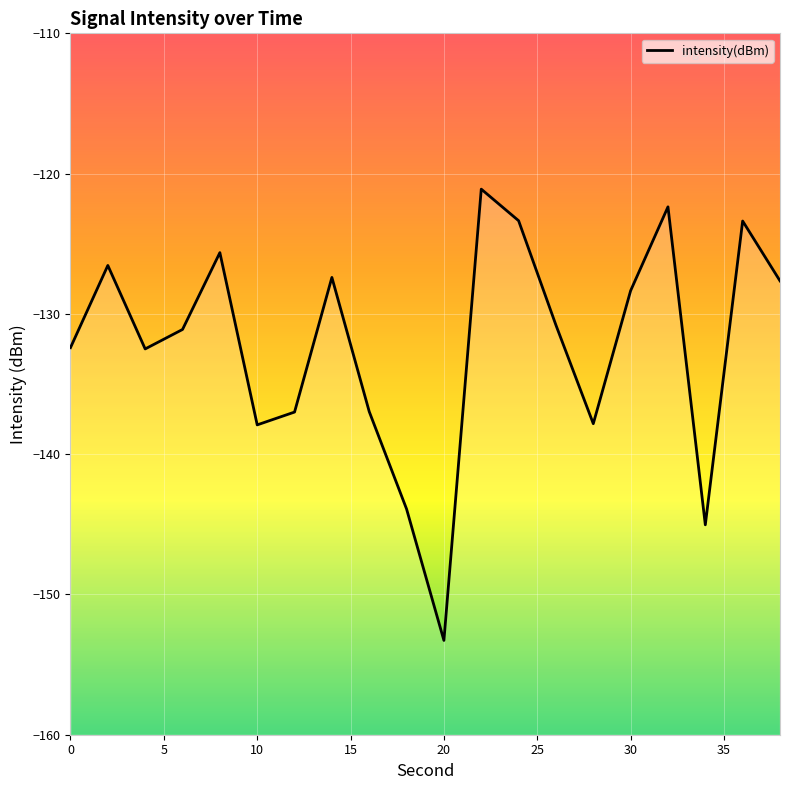

What is the value of the 6th point from the left?

-137.9